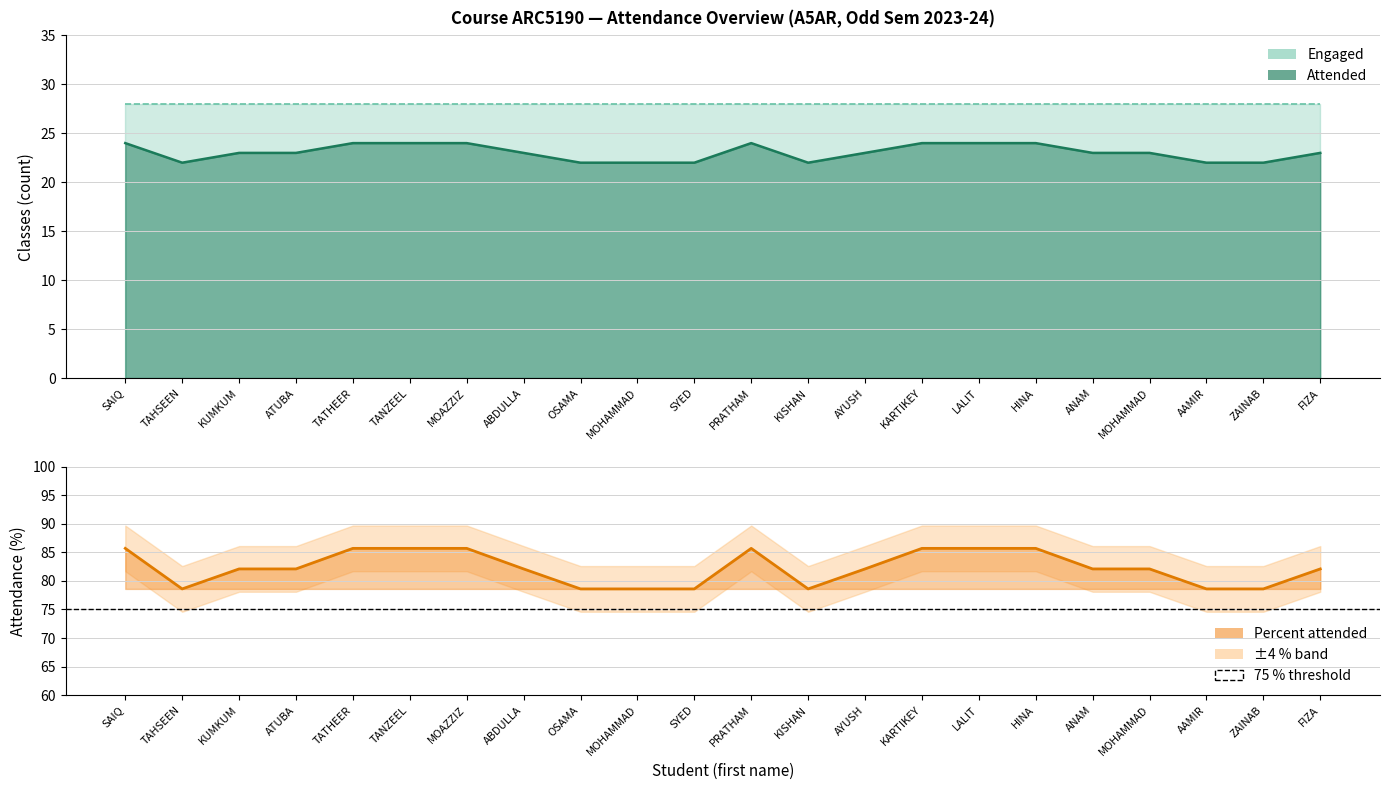

True or false: Percent has a value of 78.6 at ZAINAB.

True